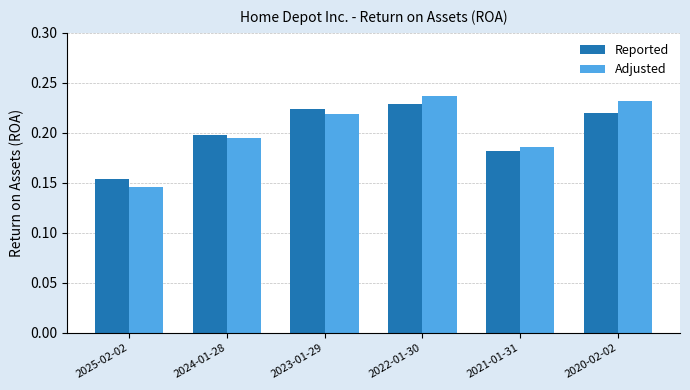

What is the label of the 5th bar from the right?

2024-01-28